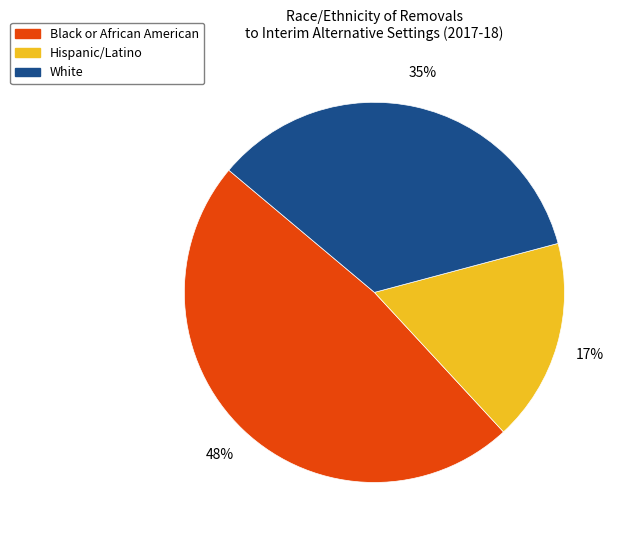

Rank the categories by value from lowest to highest.

Hispanic/Latino, White, Black or African American